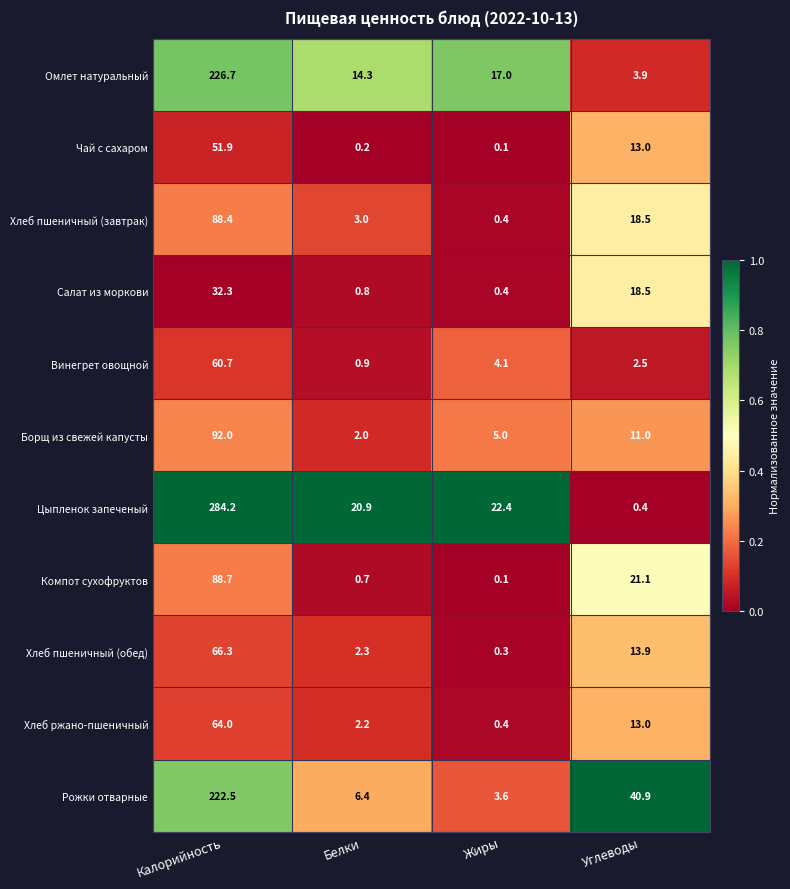

What is the average value of the Чай с сахаром series?

16.3